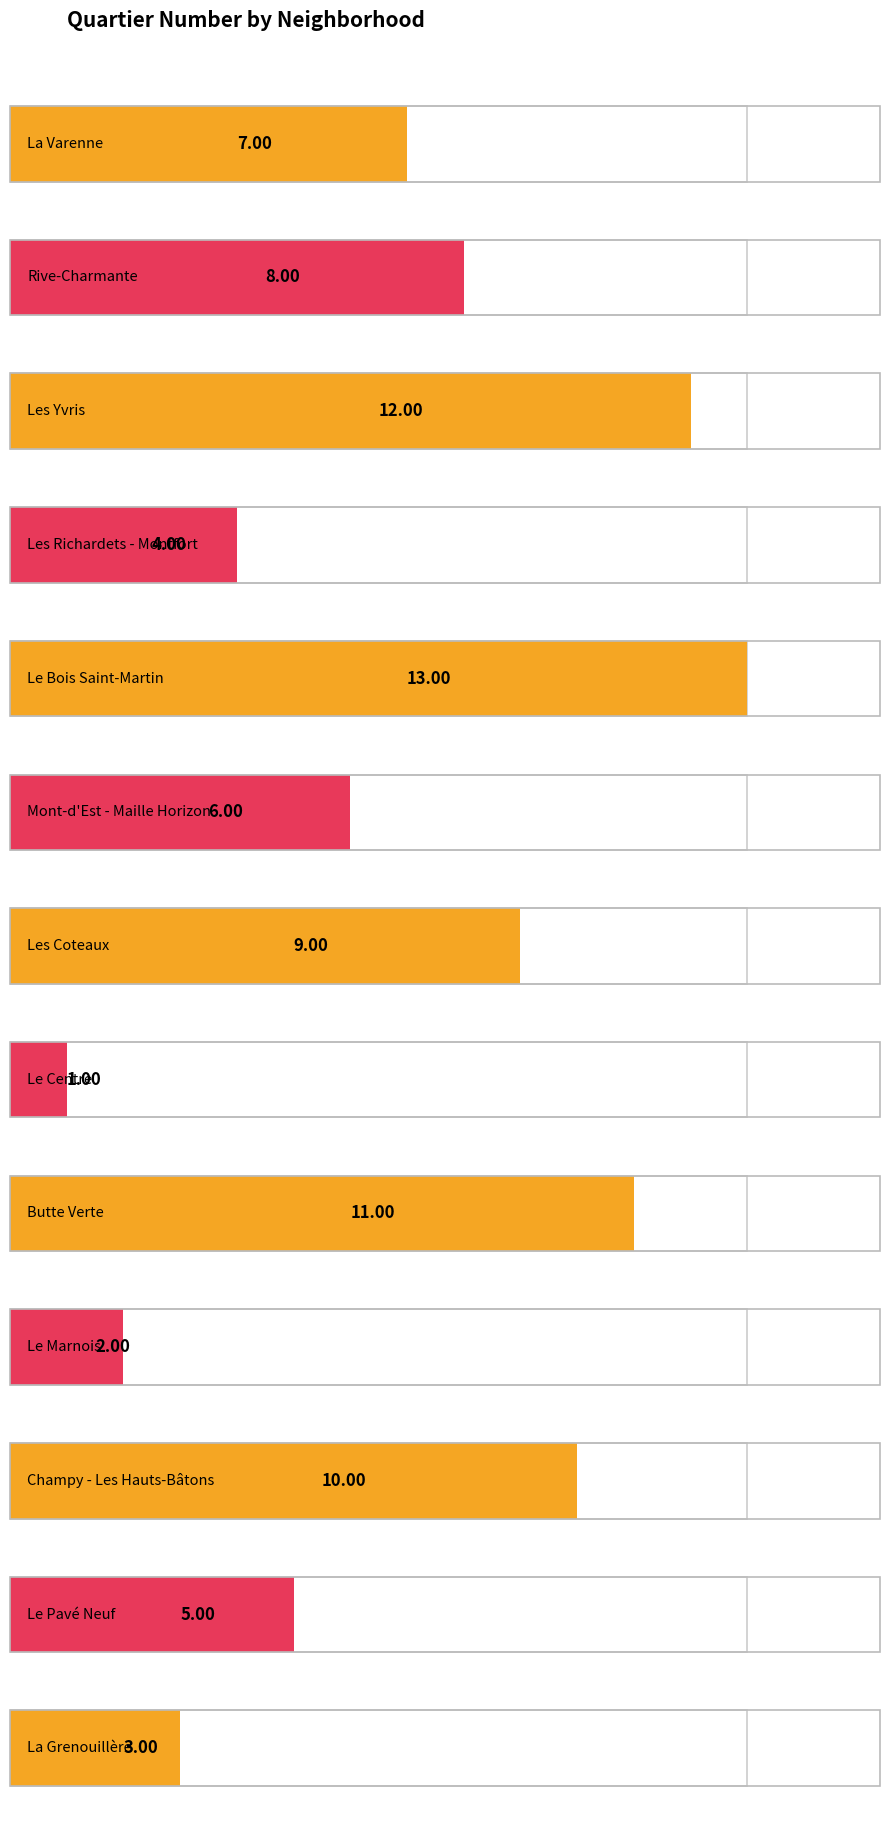

Are the bars horizontal?

Yes